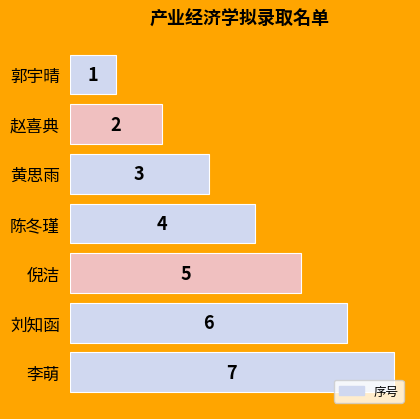

What is the difference between the second highest and second lowest values?

4